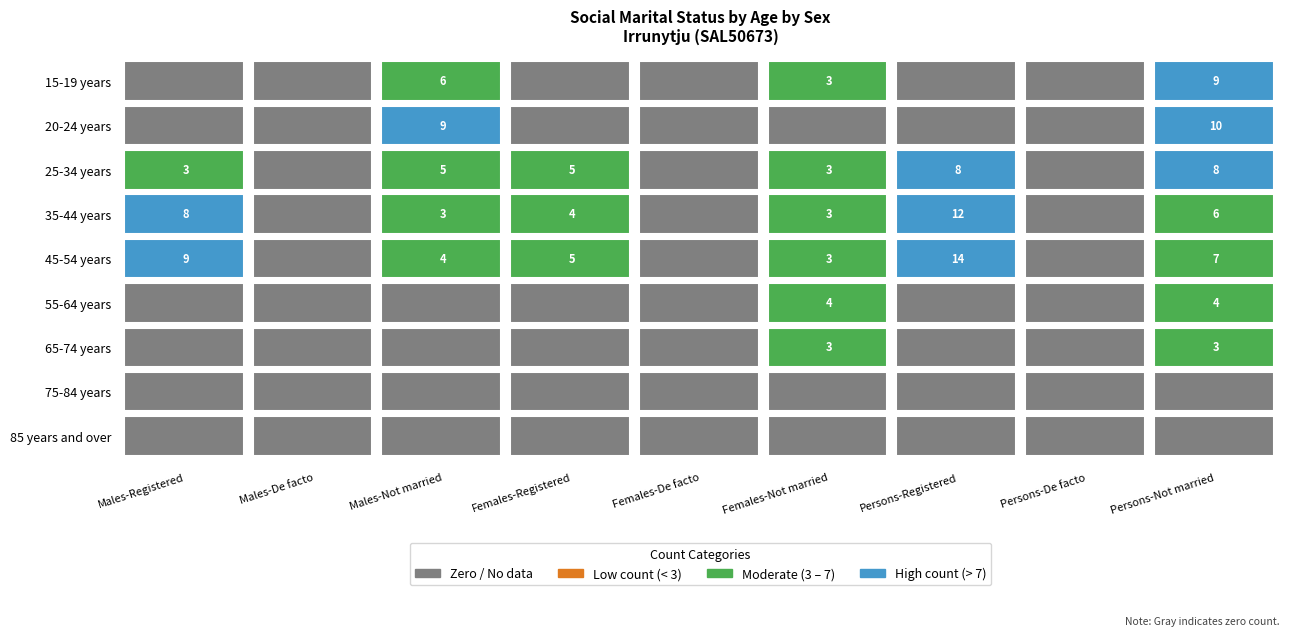

Is it true that 65-74 years equals -1 at Females-Registered?

False